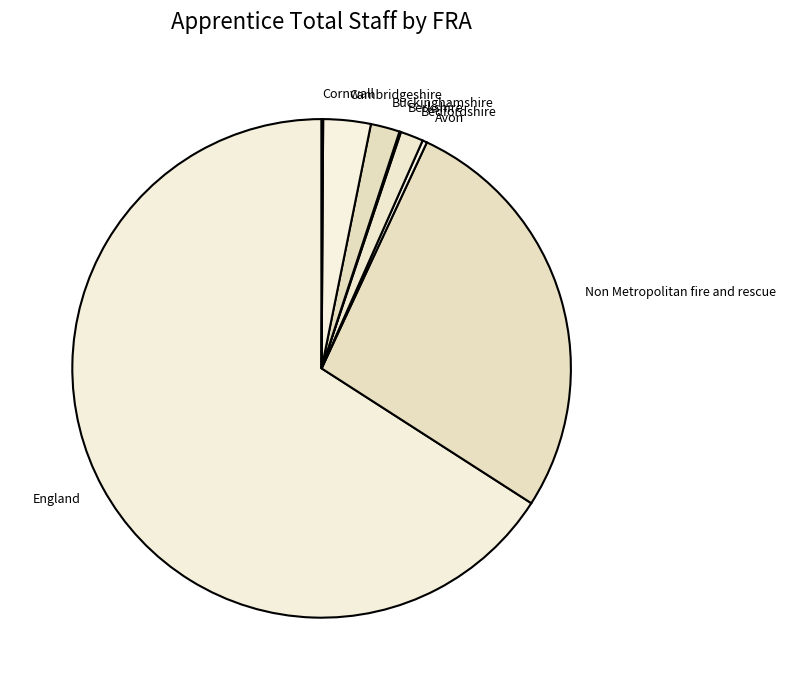

What is the ratio of the value at Bedfordshire to the value at Cambridgeshire?

0.5